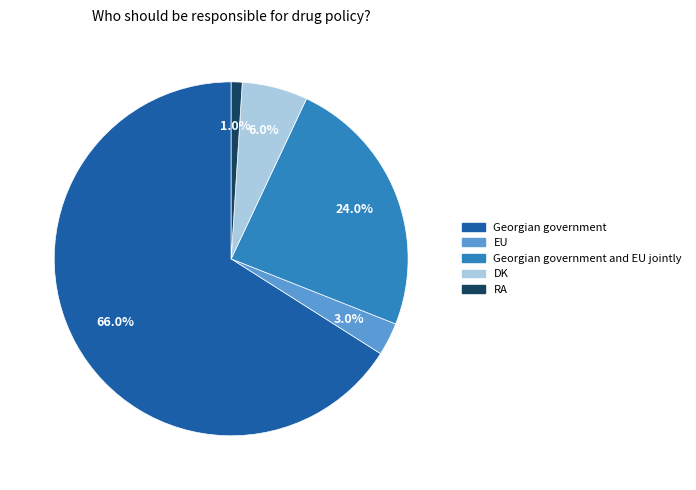

Does any single category account for the majority?

Yes